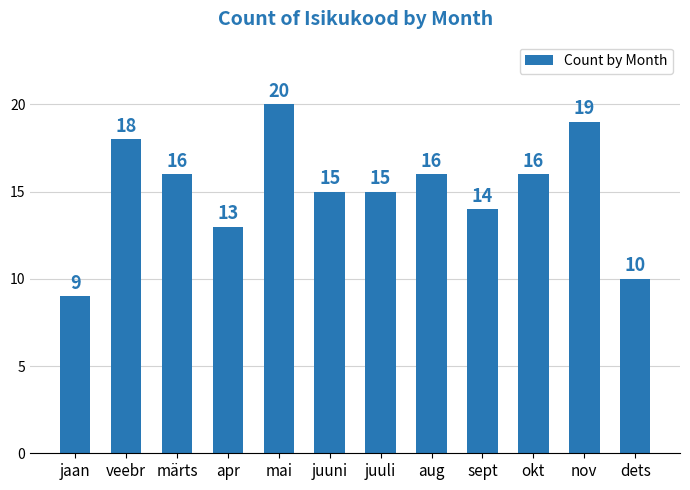

Is it true that the value at nov is 33?

False